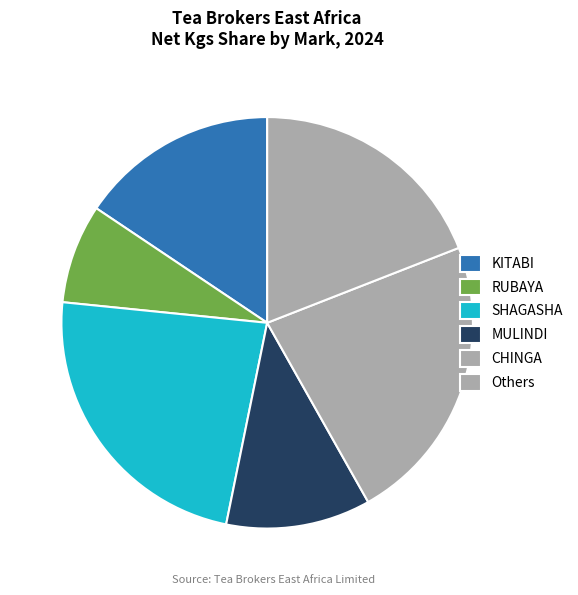

Count the number of slices in the pie.

6